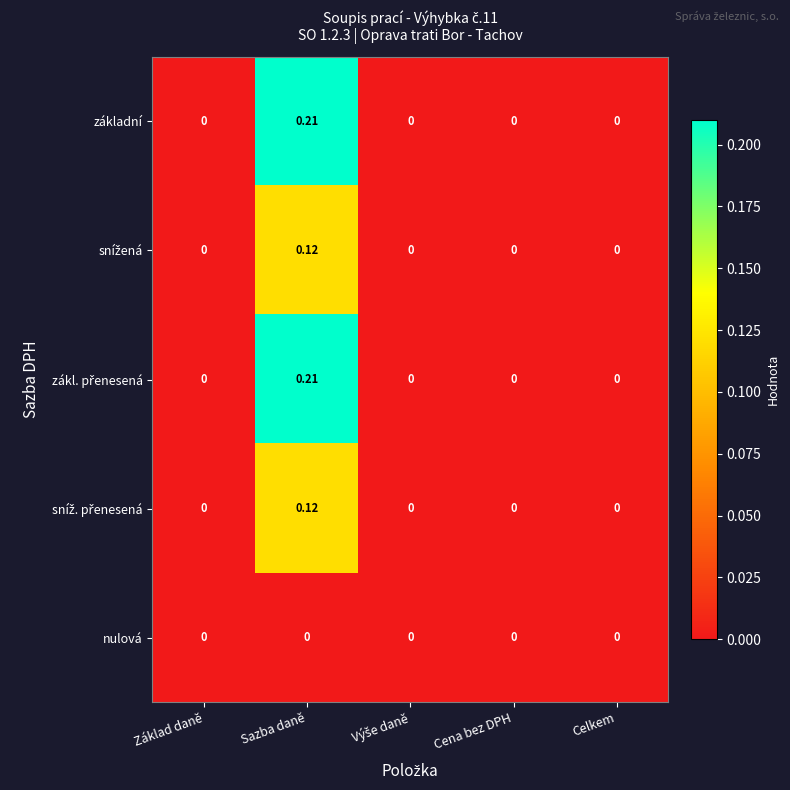

At which category does the chart reach its peak across all series?

Sazba daně